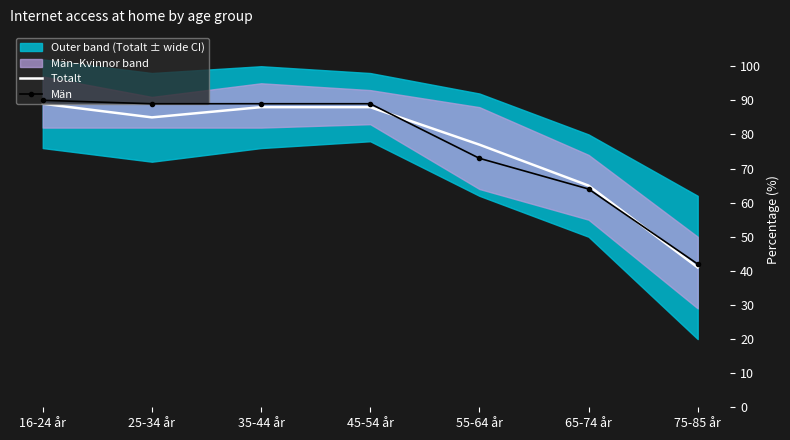

Which series has the largest total across all categories?

Män